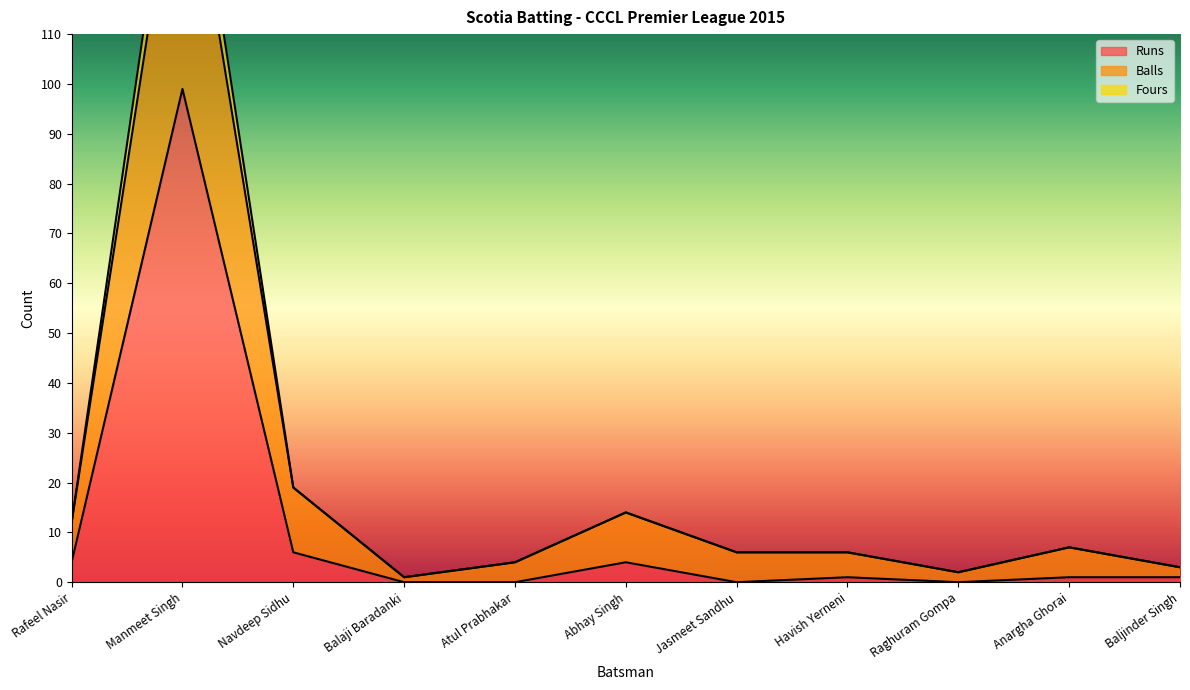

True or false: Runs and Fours intersect in this chart.

False